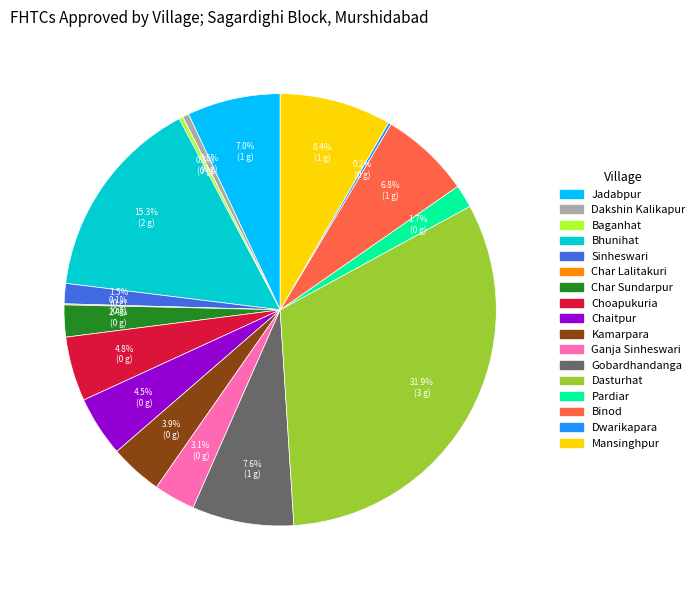

To the nearest percent, what is the difference between the largest and smallest slice percentages?

32%